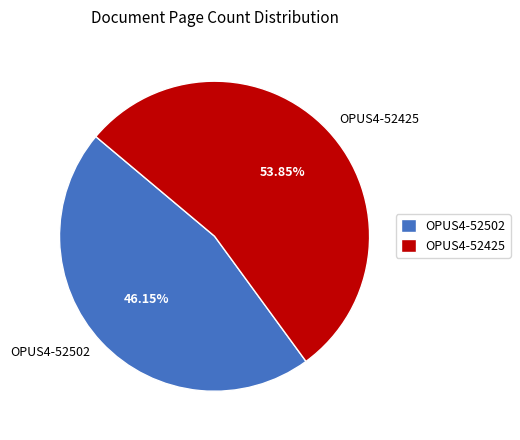

What percentage is the OPUS4-52502 slice, to the nearest percent?

46%